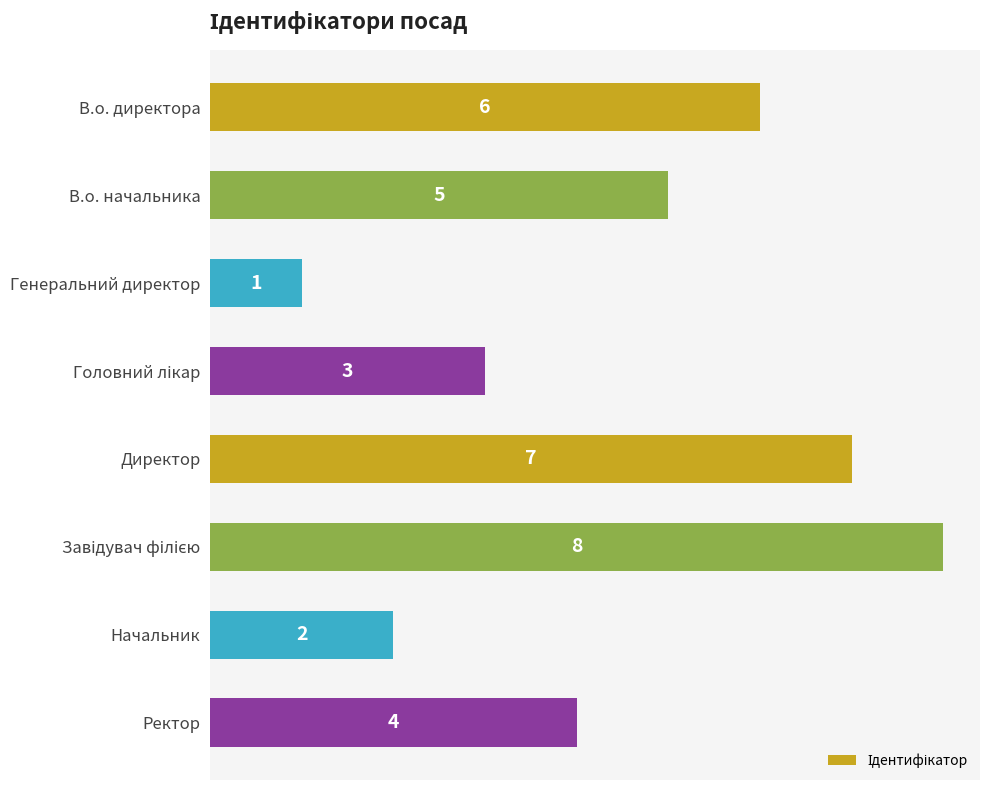

How many distinct data groups are displayed?

1